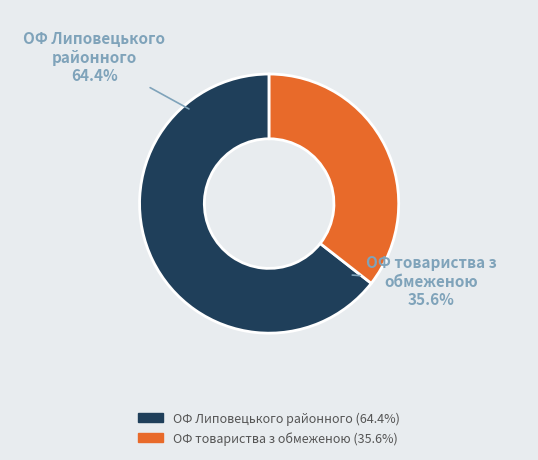

To the nearest percent, what is the difference between the largest and smallest slice percentages?

29%